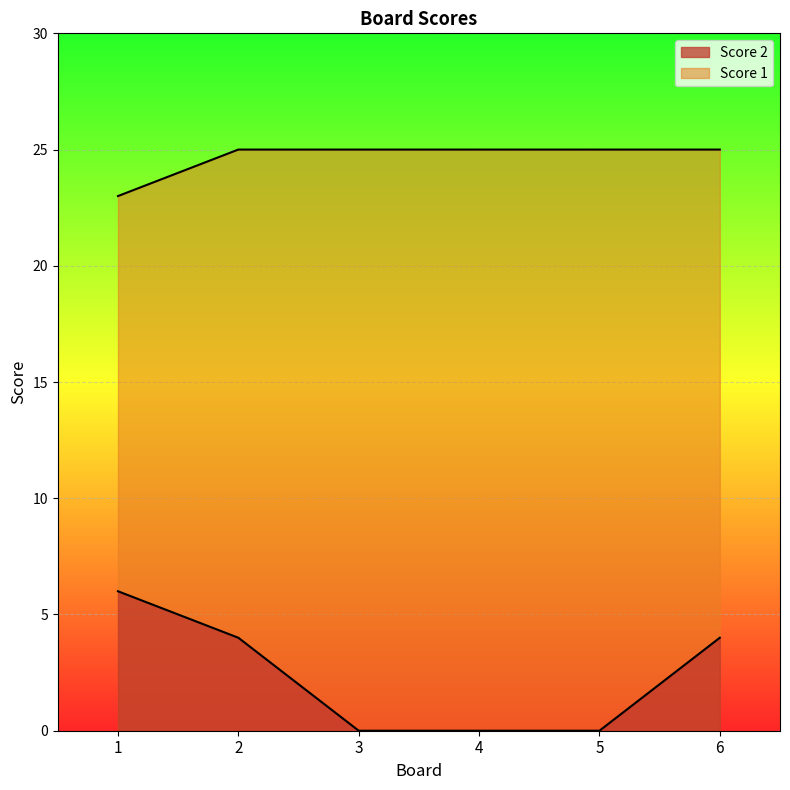

How many lines are shown in the chart?

2